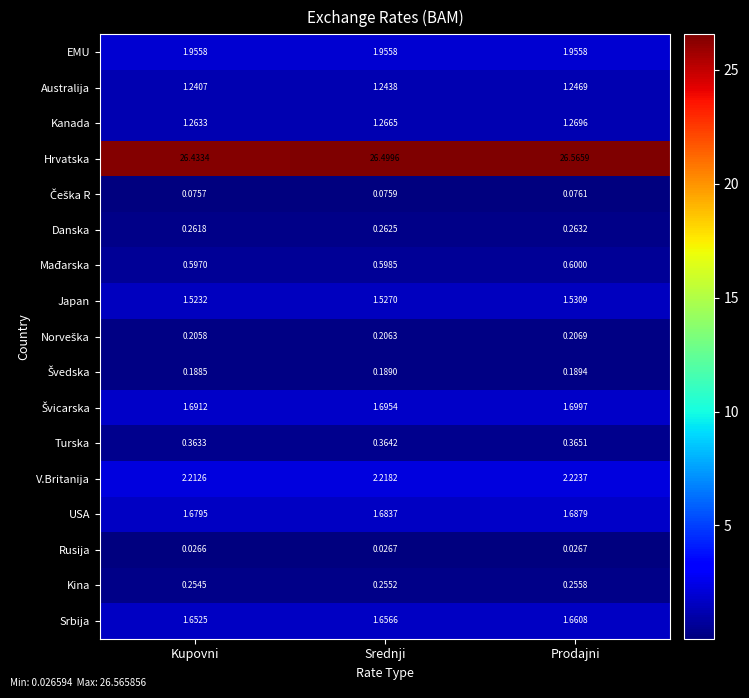

Which series has the largest total across all categories?

Hrvatska